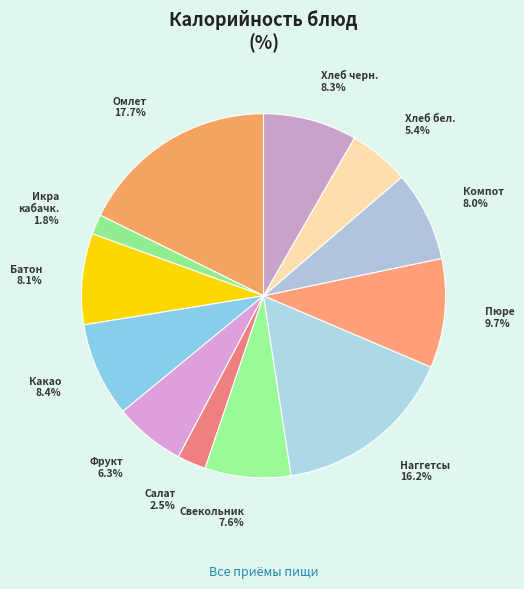

Does Икра кабачк. represent more than half of the total?

No